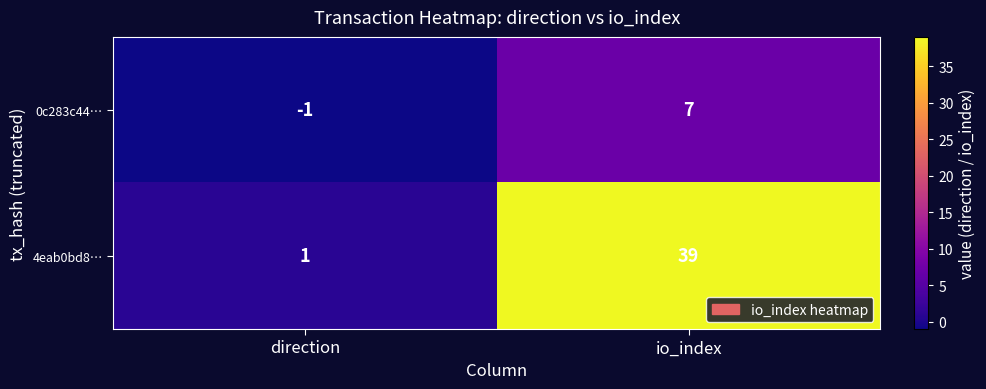

List the series in order of their peak value, highest first.

4eab0bd8…, 0c283c44…